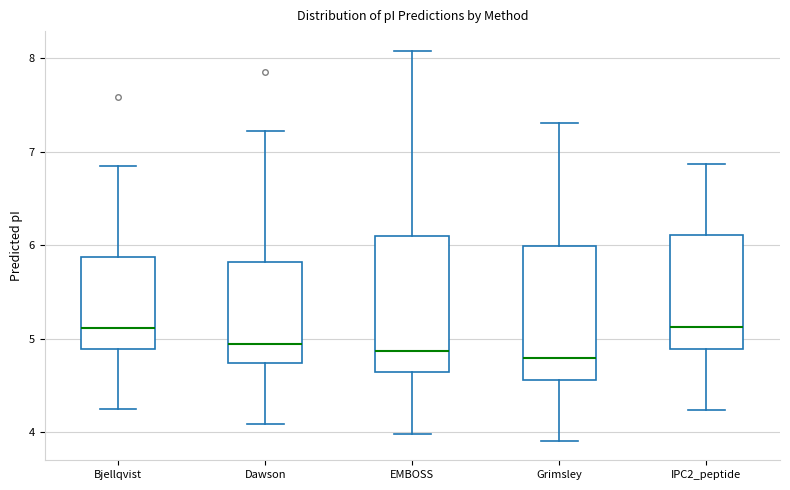

Where does the median line of the box for Grimsley sit on the y-axis? The values are not printed on the chart, so give them approximately, as read against the axis.

4.8